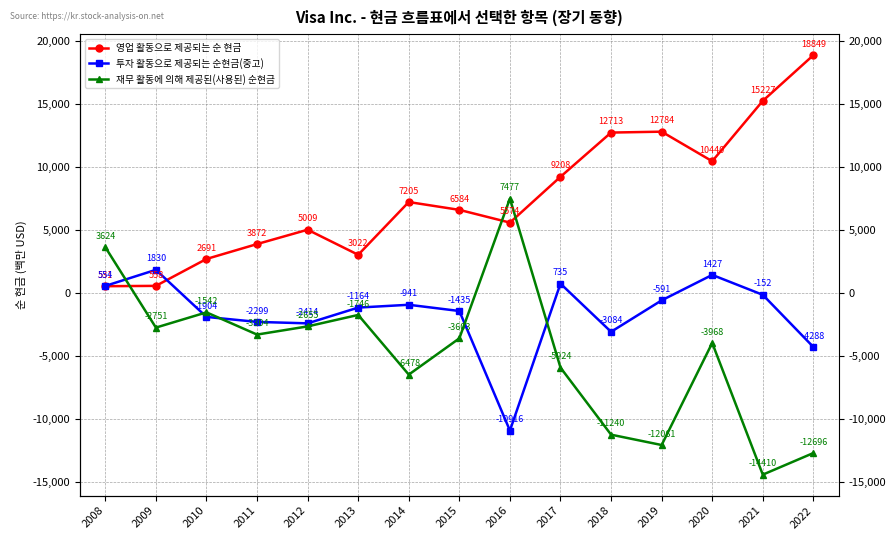

How many intersections are there between 투자 활동으로 제공되는 순현금(중고) and 영업 활동으로 제공되는 순 현금?

1